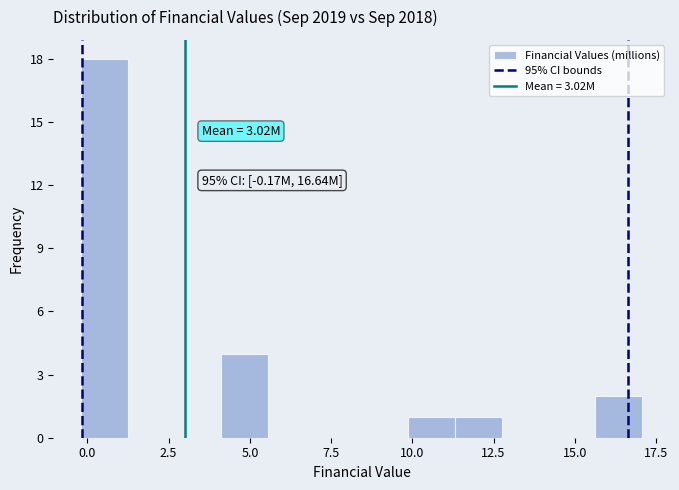

Read against the x-axis, roughly where is the centre of the tallest bar?

0.5